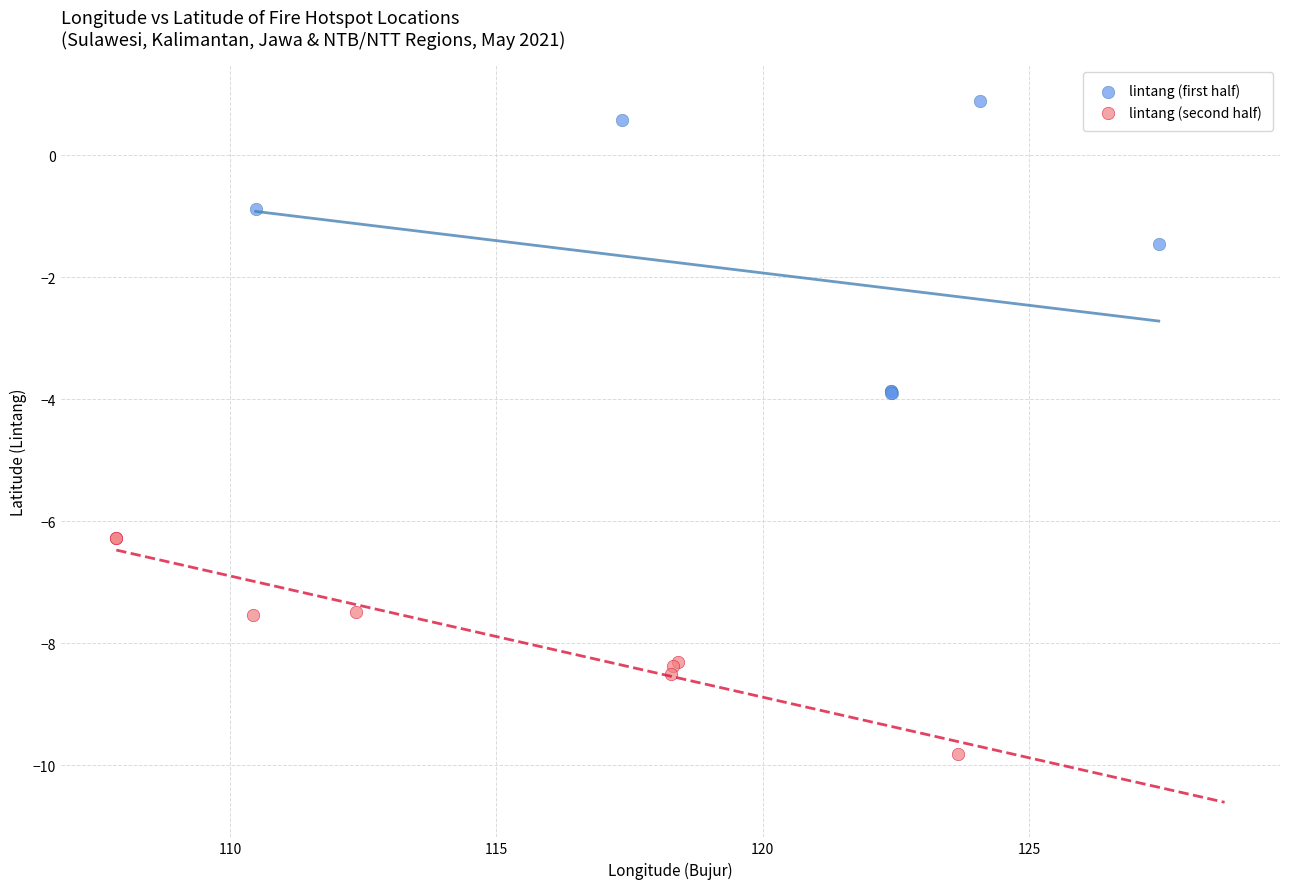

What are all the series names shown in the legend?

lintang (first half), lintang (second half)